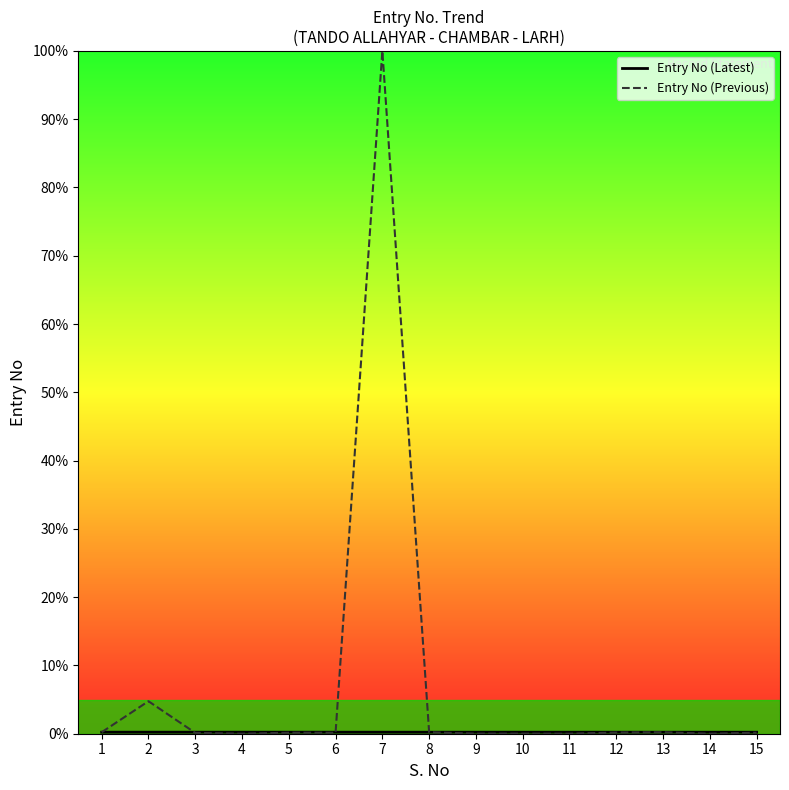

What is the value of the Entry No (Previous) point at the 7th from the left?

100.0